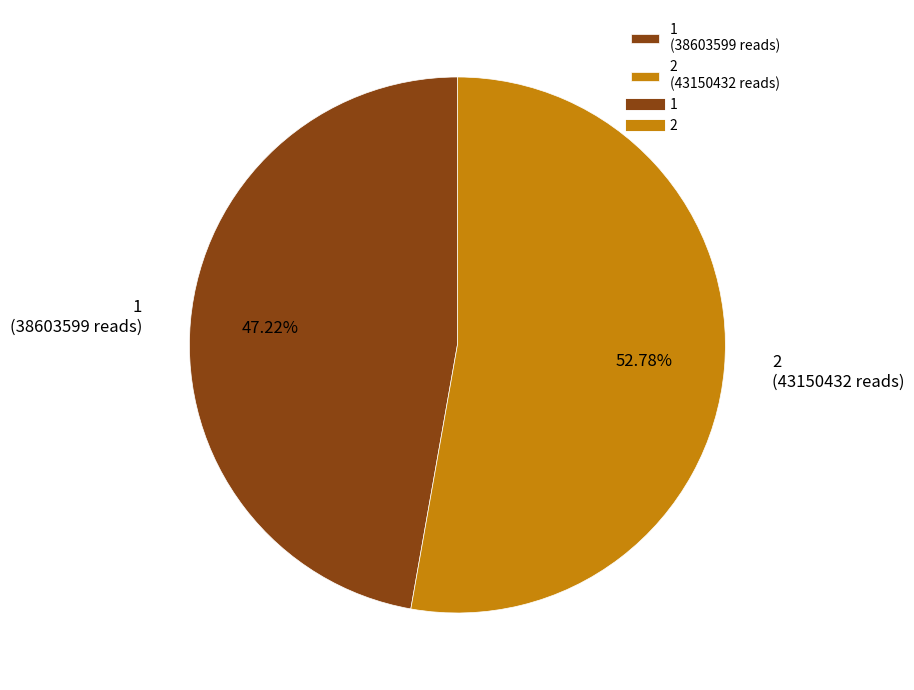

Which category has the smallest portion of the pie?

1